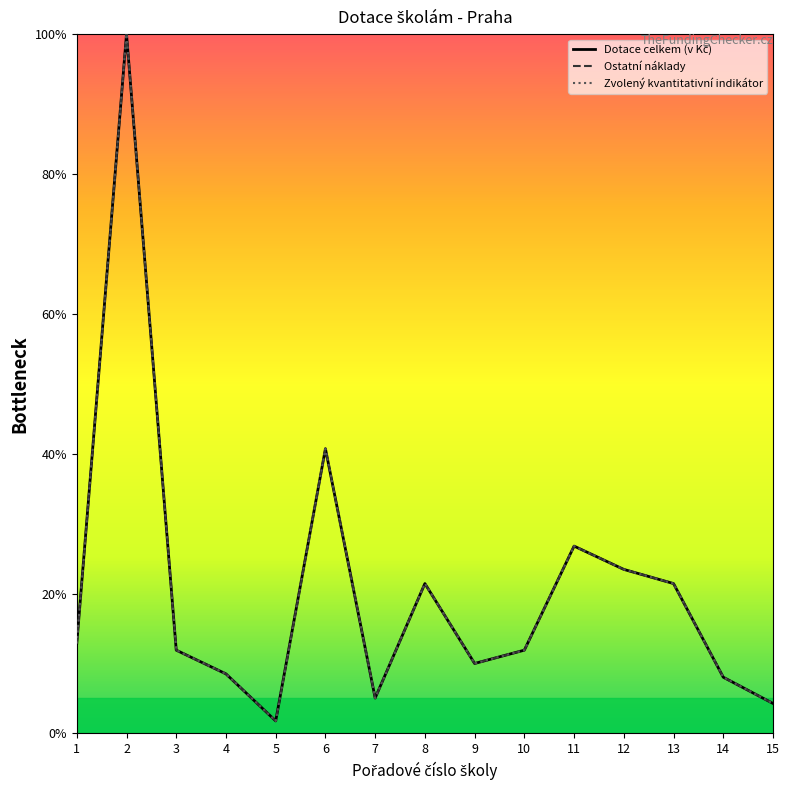

What is the minimum value shown in the chart?

1.8